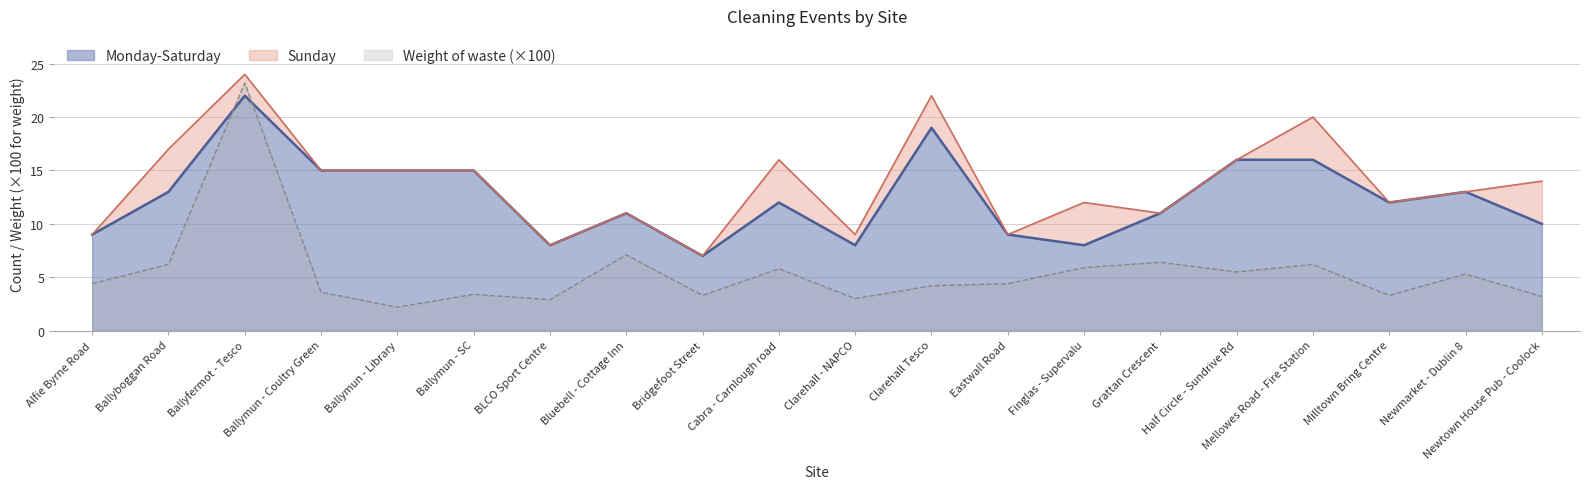

What is the label of the 17th point from the left?

Mellowes Road - Fire Station